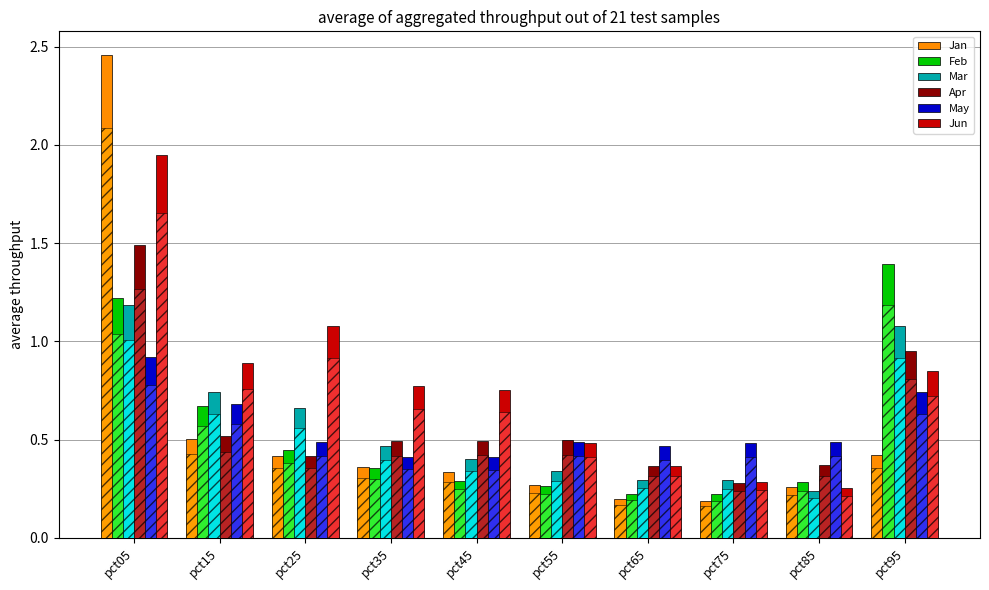

What is the value of the Feb bar at the 6th from the left?

0.3